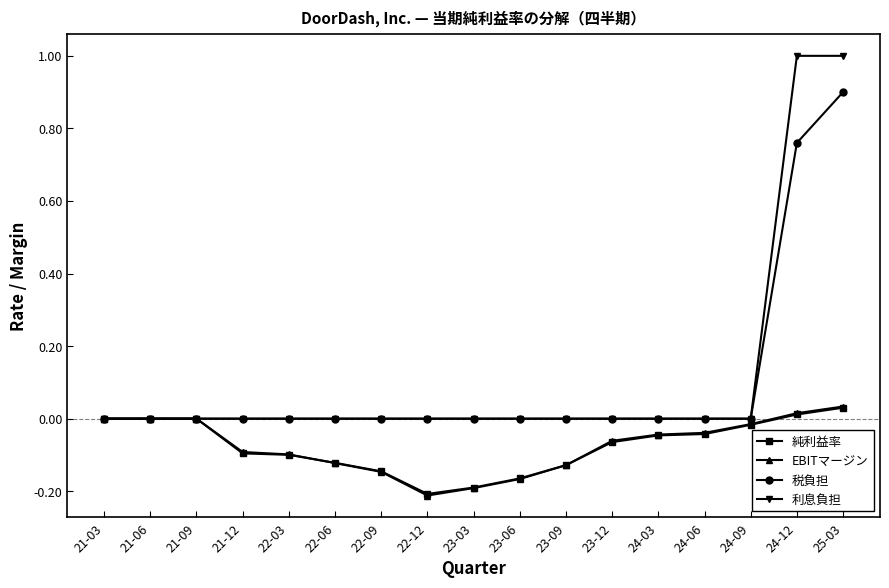

The value of 税負担 at 21-09 is 0.0. True or false?

True